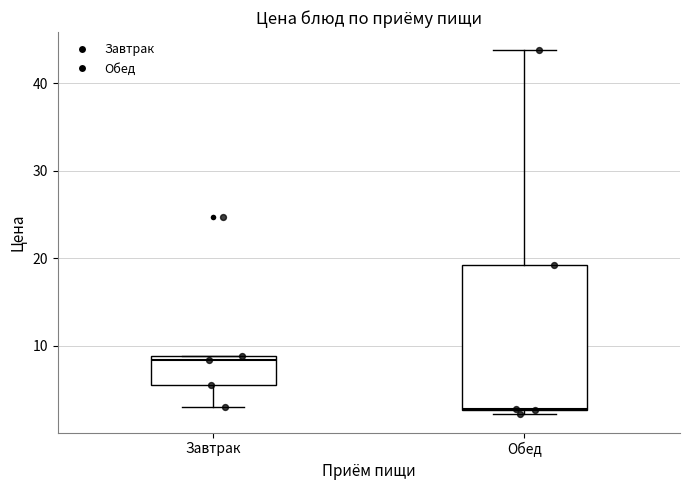

Reading left to right, transcribe this box plot: for each box, give where its median line is, the range the box spans, and where its two whiskers end, as read against the y-axis. The values are not printed on the chart, so give them approximately, as read against the axis.

Завтрак: median 8, box 6 to 9, whiskers 3 to 9
Обед: median 3, box 3 to 19, whiskers 2 to 44